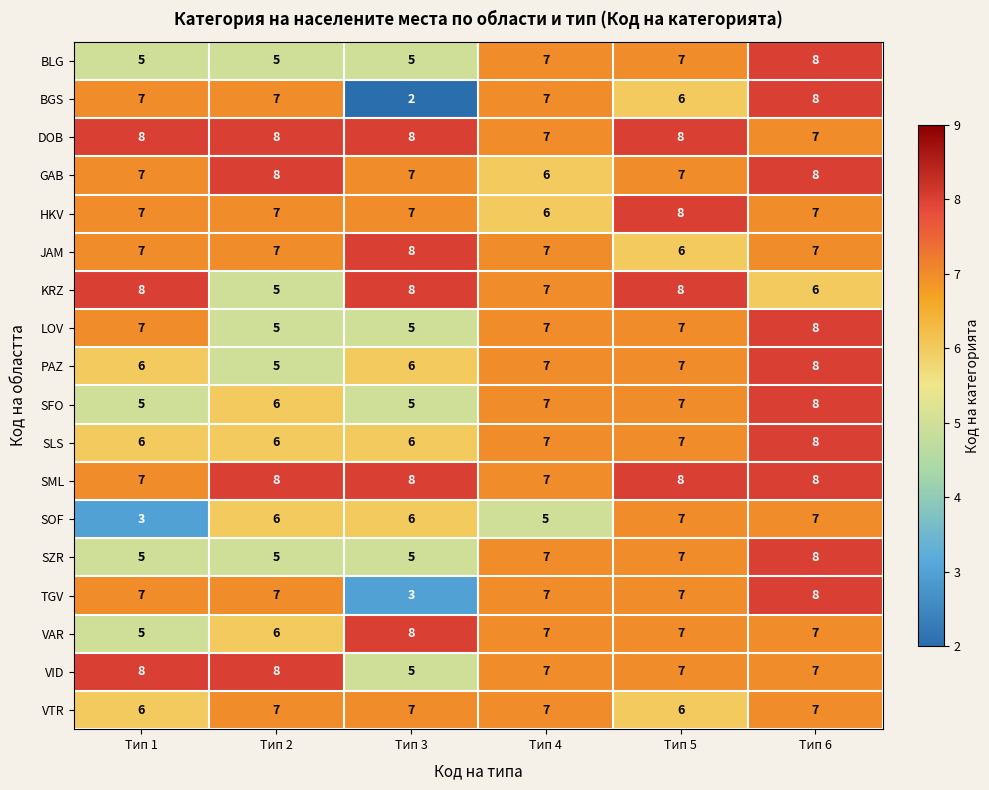

The JAM series shows 7 at Тип 6. True or false?

True